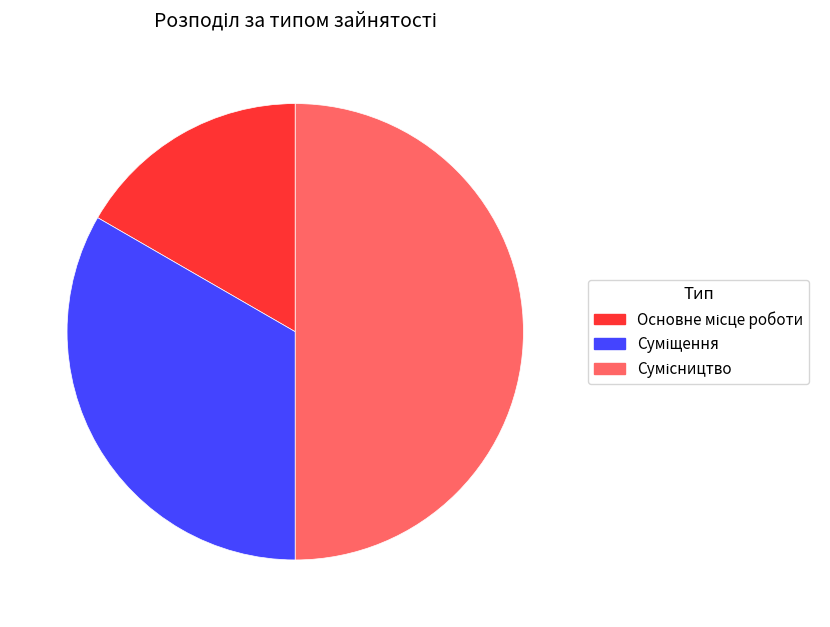

Approximately how many times larger is the value at Сумісництво compared to Основне місце роботи?

3.0